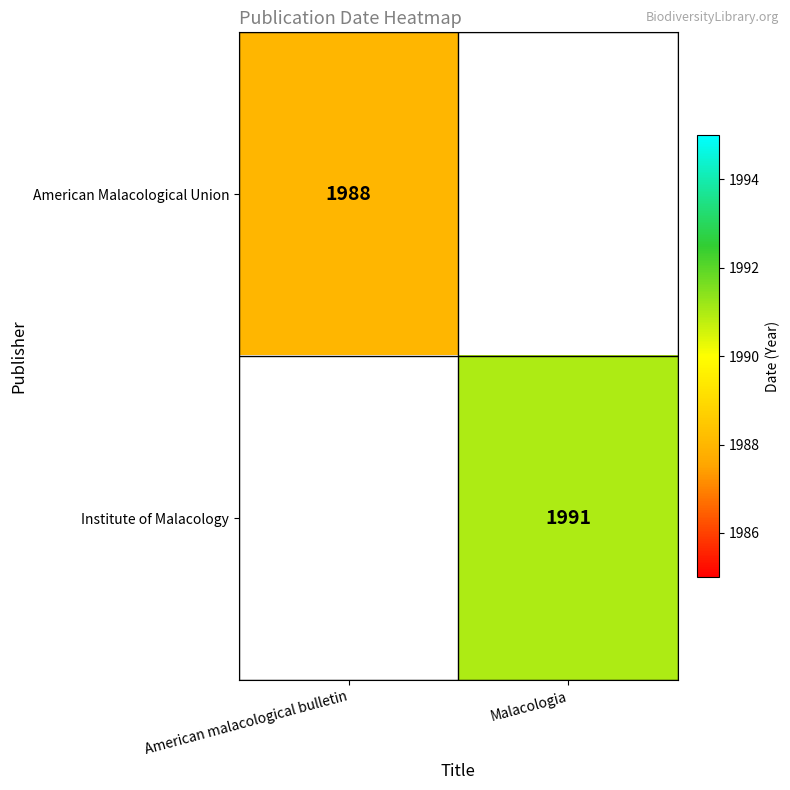

The American Malacological Union series shows 2679 at American malacological bulletin. True or false?

False